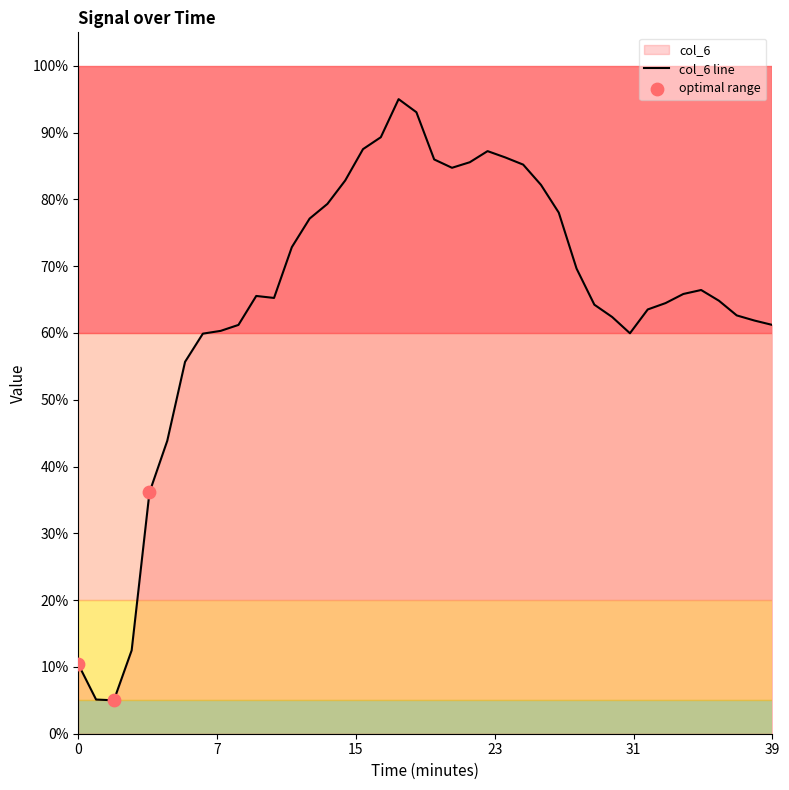

Which has a higher value, 8 or 38?

38